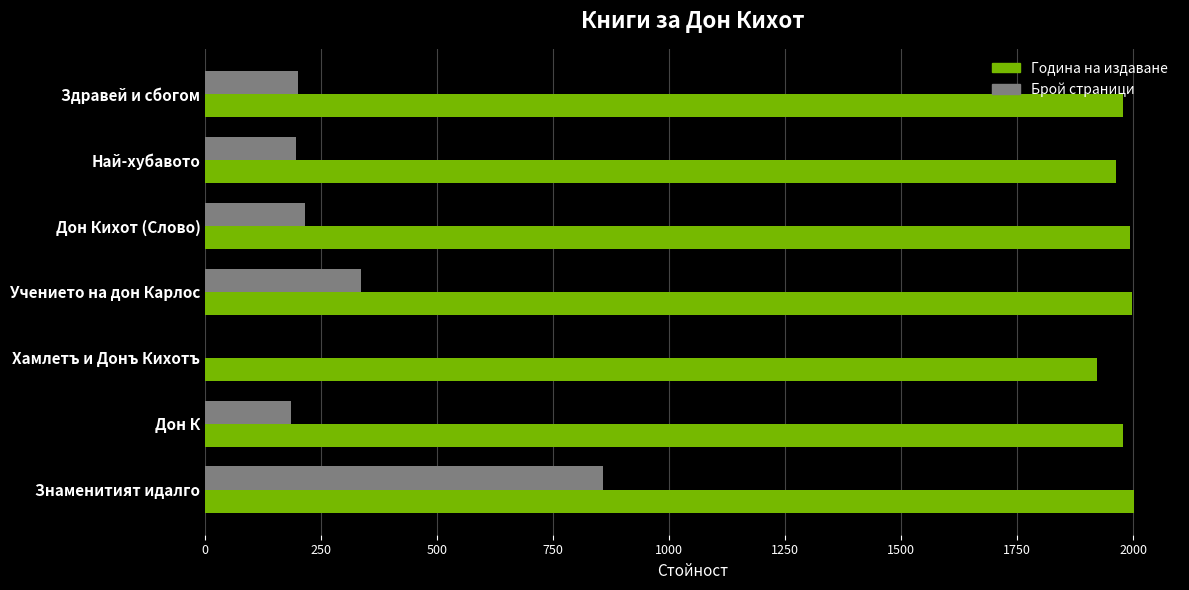

What is the total value across all series at Дон К?

2162